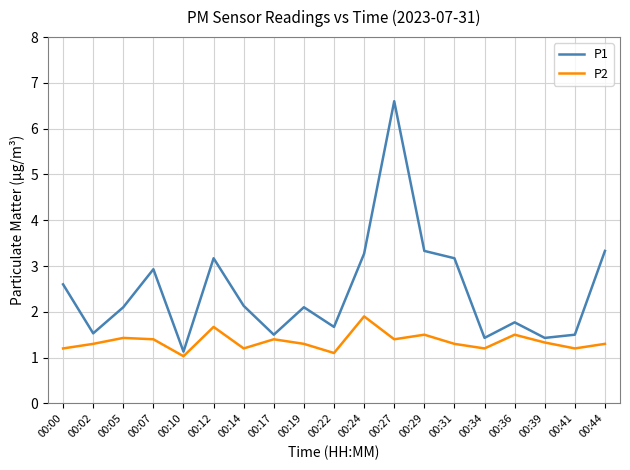

What is the sum of the P2 values at 00:41 and 00:19?

2.5